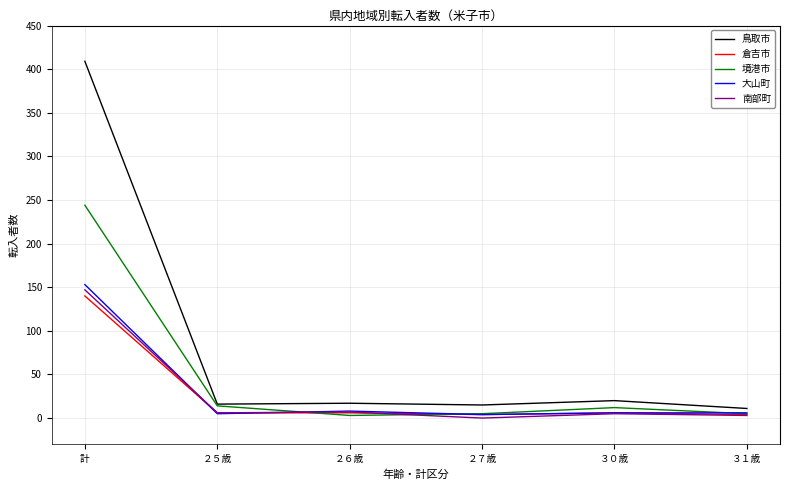

At which label is 境港市 closest to 123?

２５歳